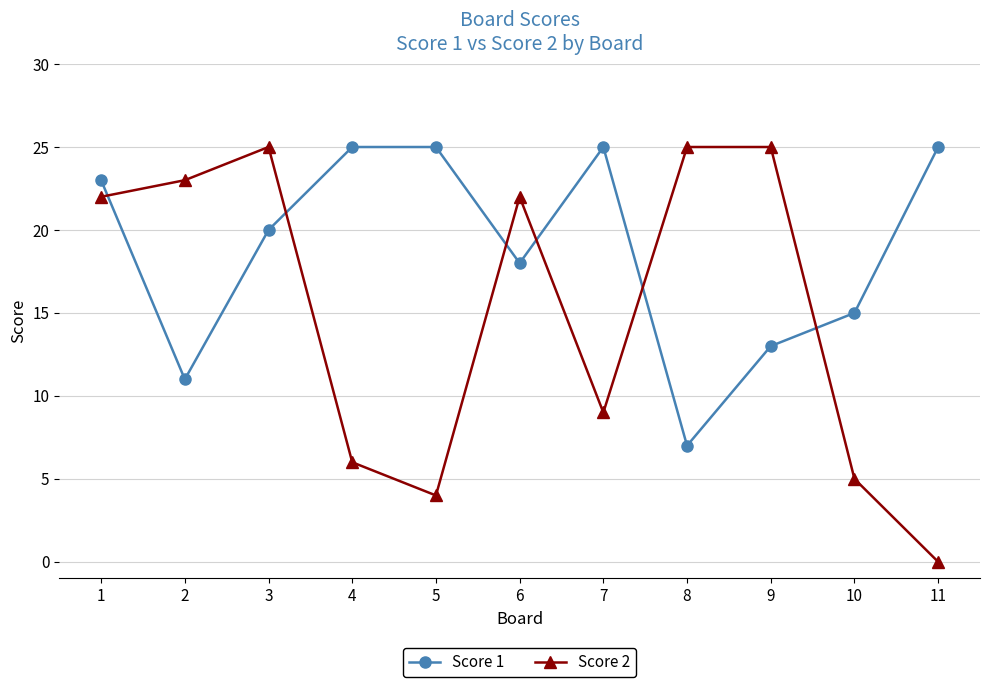

Which series has the largest total across all categories?

Score 1